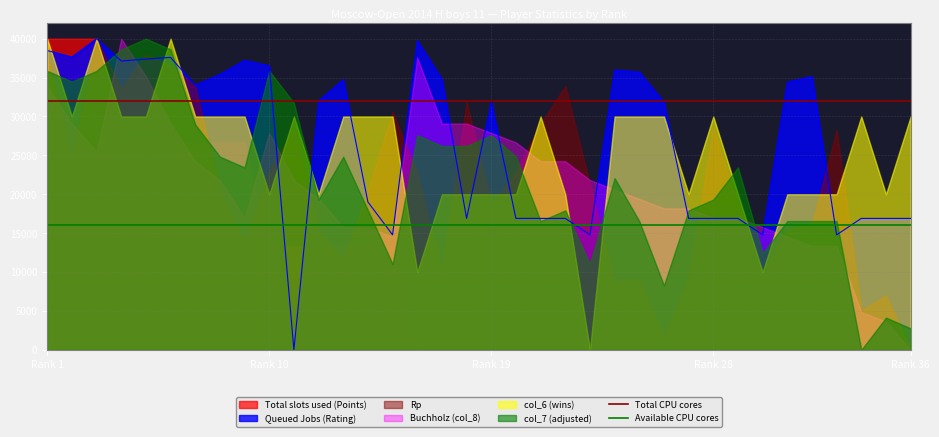

Does the chart display data point markers on the line(s)?

No